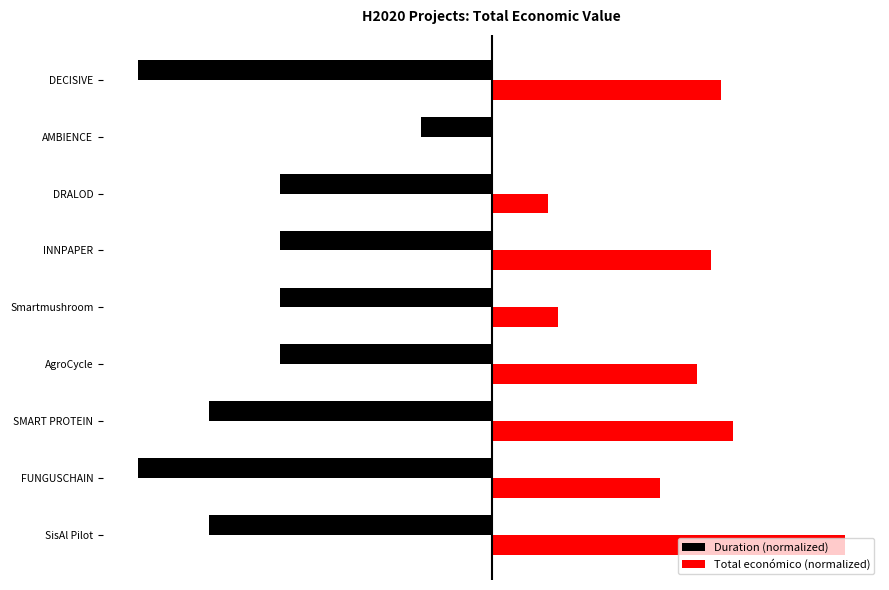

What are all the series names shown in the legend?

Duration (normalized), Total económico (normalized)